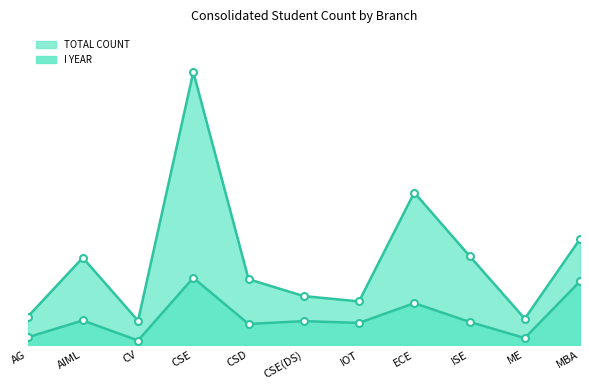

What is the average value of the TOTAL COUNT series?

243